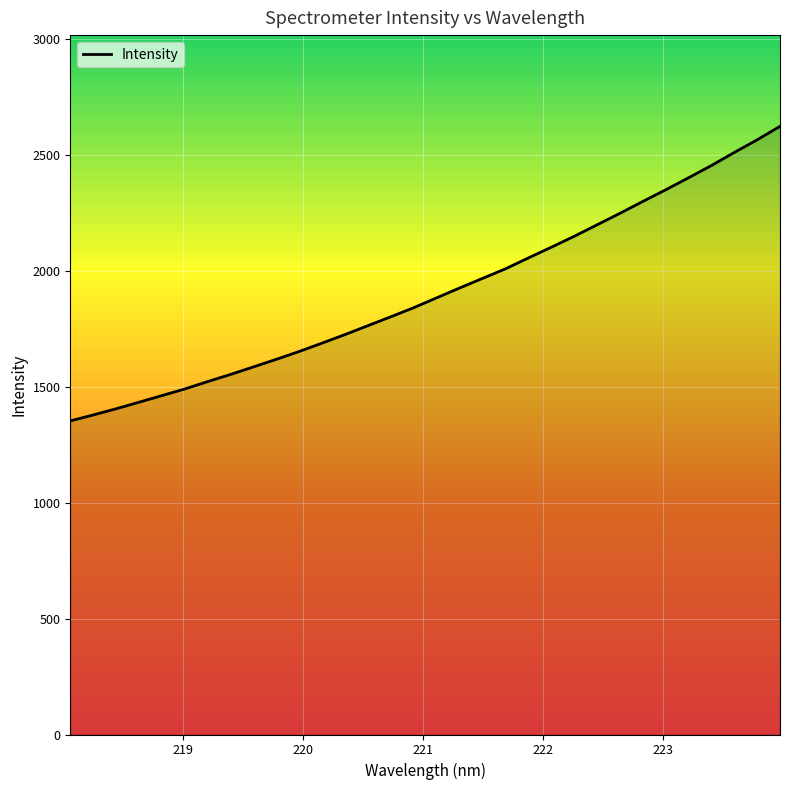

How many lines are shown in the chart?

1